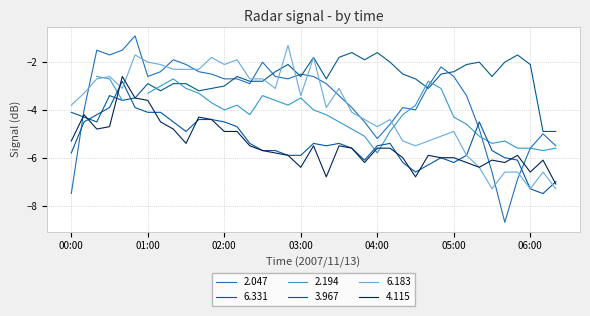

At which category does the chart reach its peak across all series?

00:50